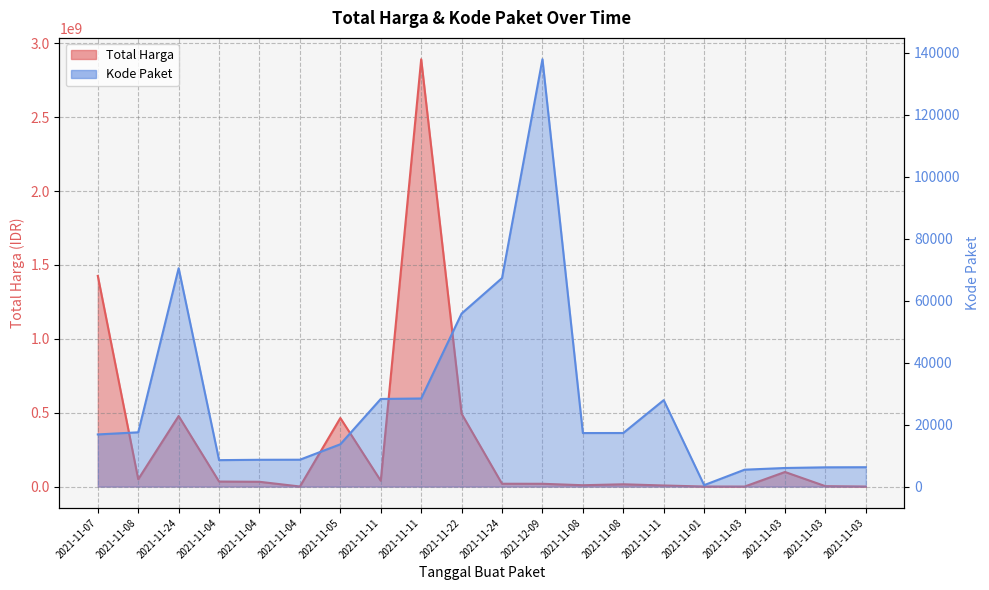

What is the difference between the highest and lowest values at 2021-11-05?

463988448